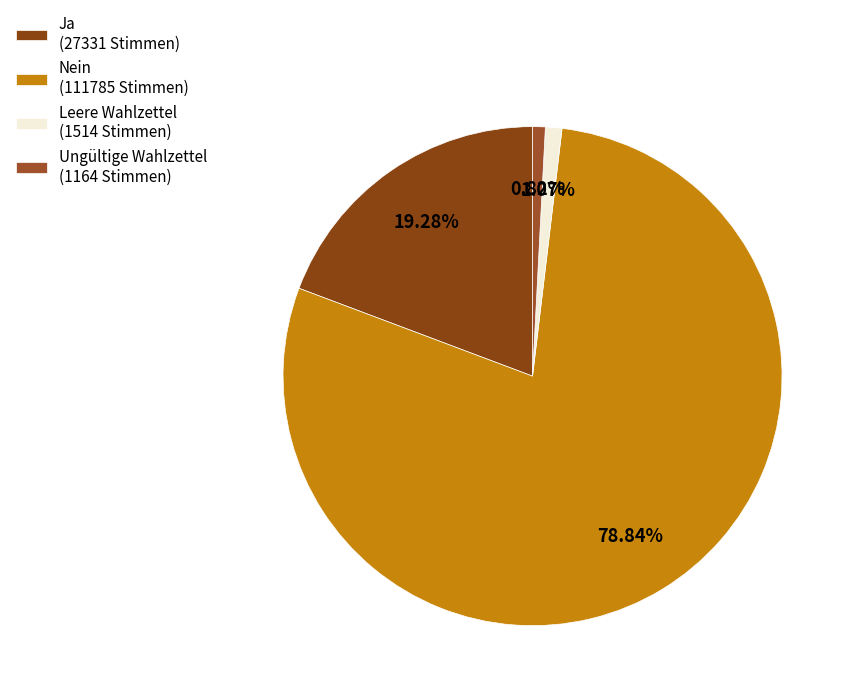

Is there any slice that represents more than half of the pie?

Yes